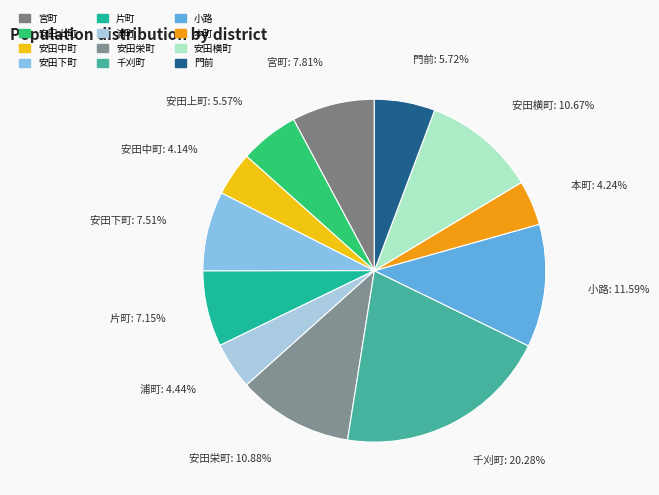

Approximately how many times larger is the value at 安田中町 compared to 千刈町?

0.2